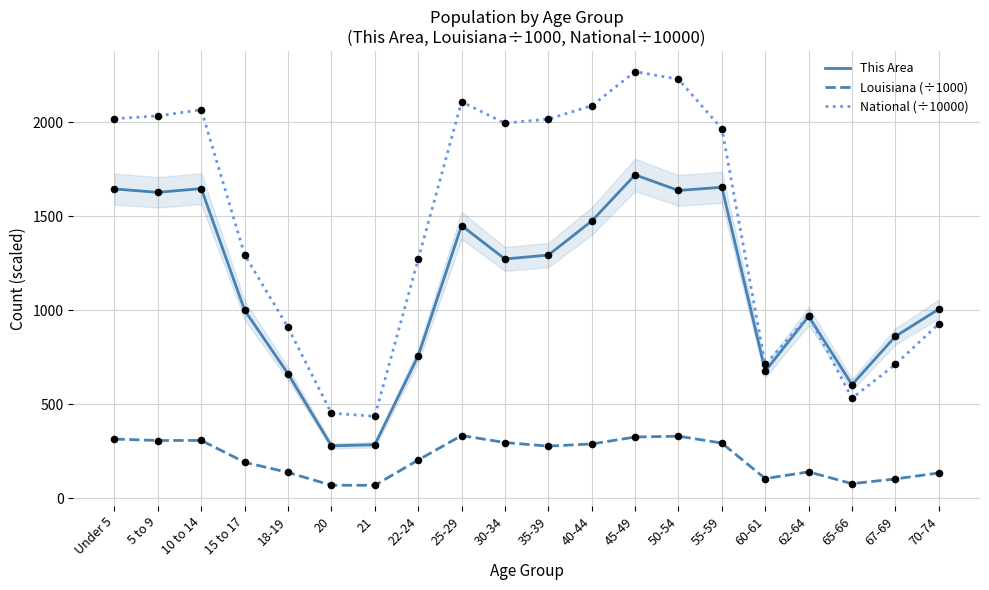

Which series has the largest Y range (max minus min)?

National (÷10000)